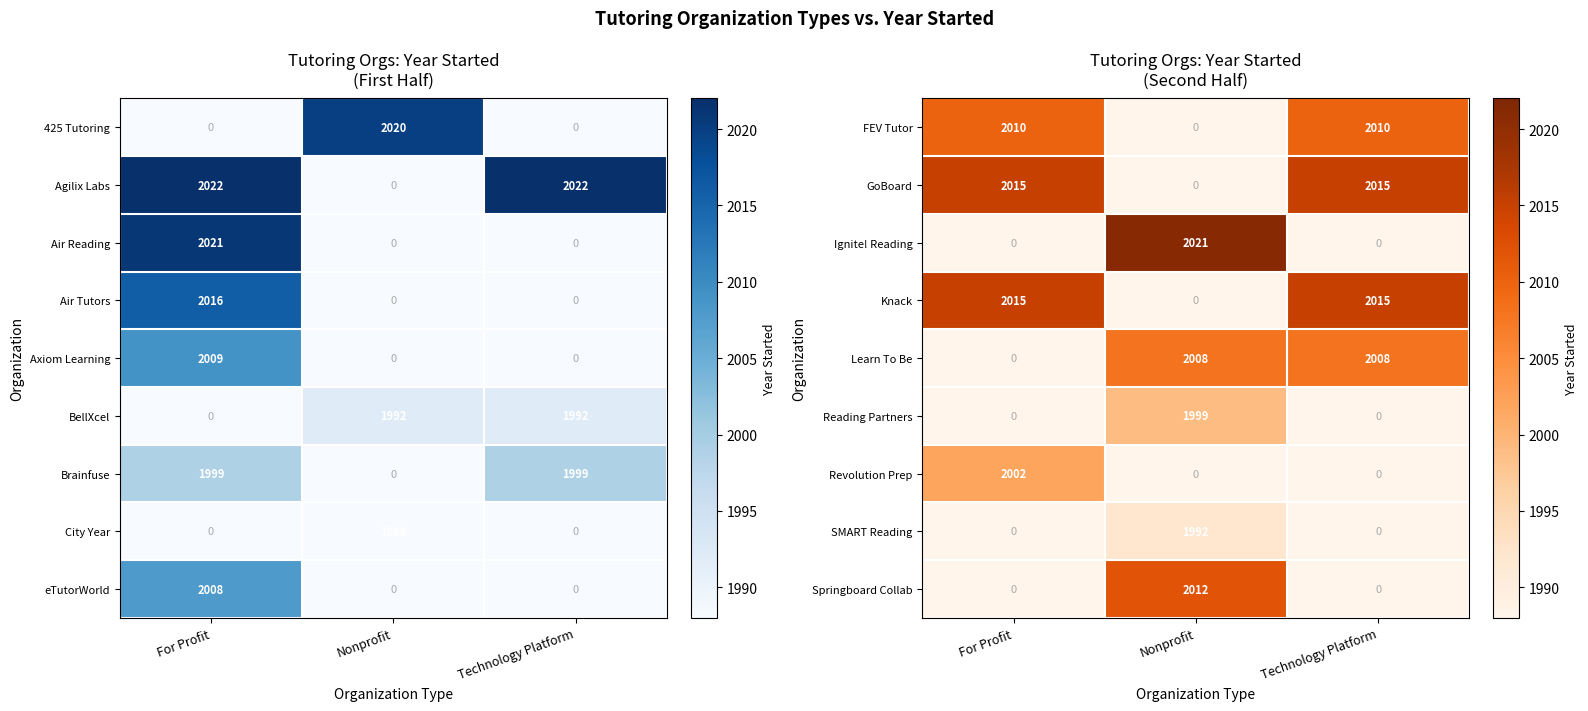

The value of Revolution Prep at Nonprofit is 0. True or false?

True